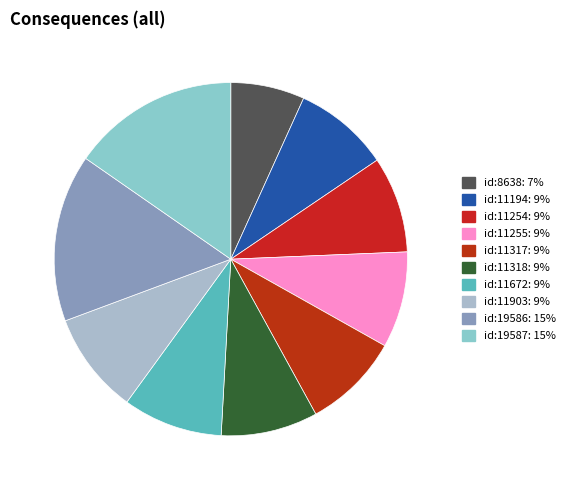

Does any single category account for the majority?

No